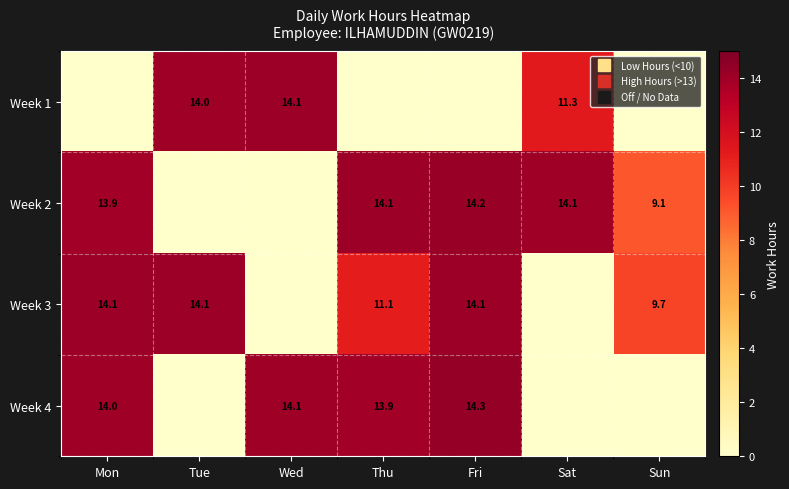

Which category has the lowest value across all series?

Mon